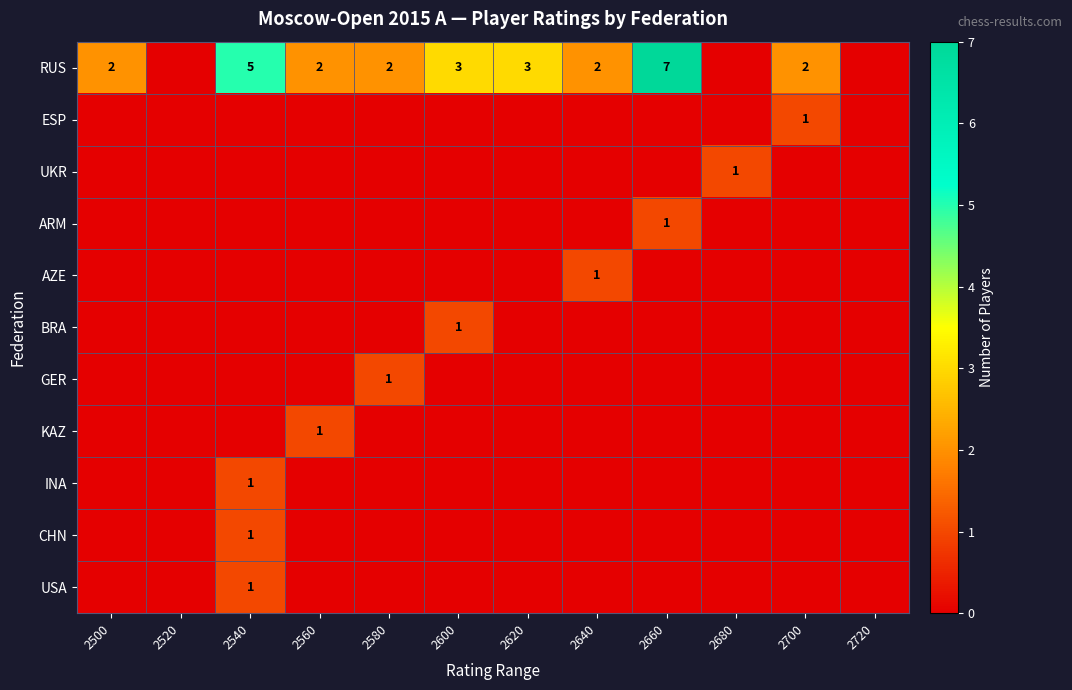

How many BRA values are between 0 and 1?

12